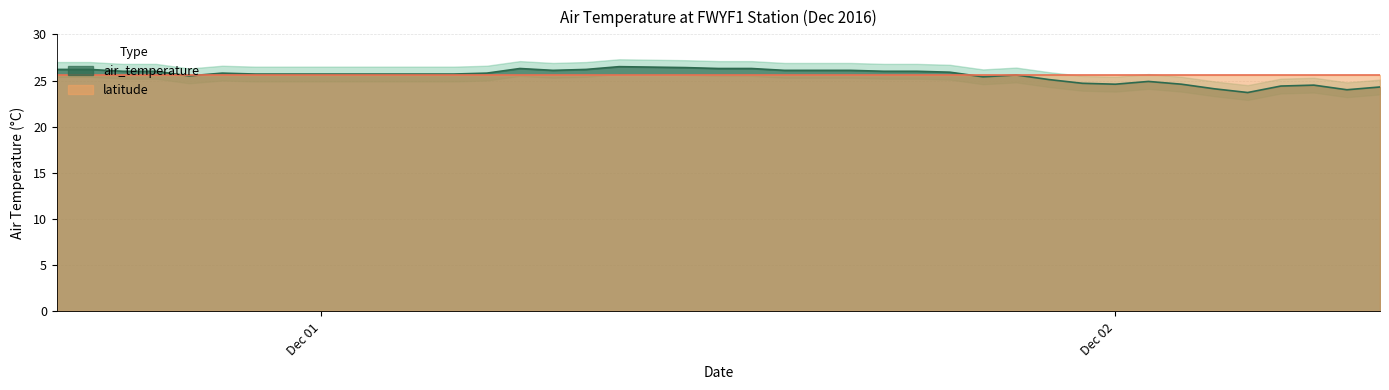

What position from the left is 2016-12-01T10:00:00Z?

11